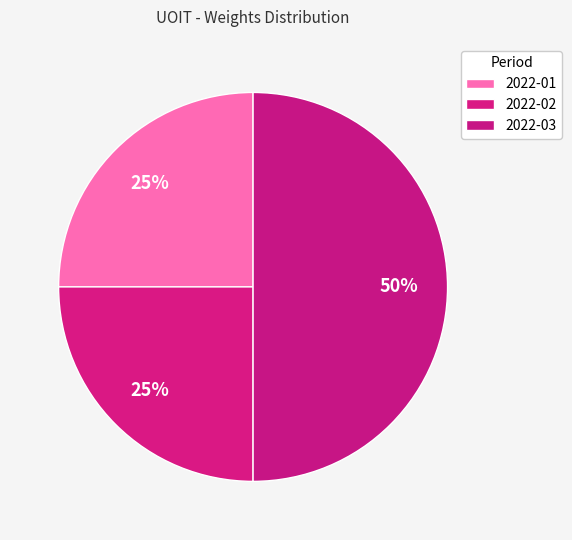

To the nearest percent, what portion does 2022-01 represent?

25%